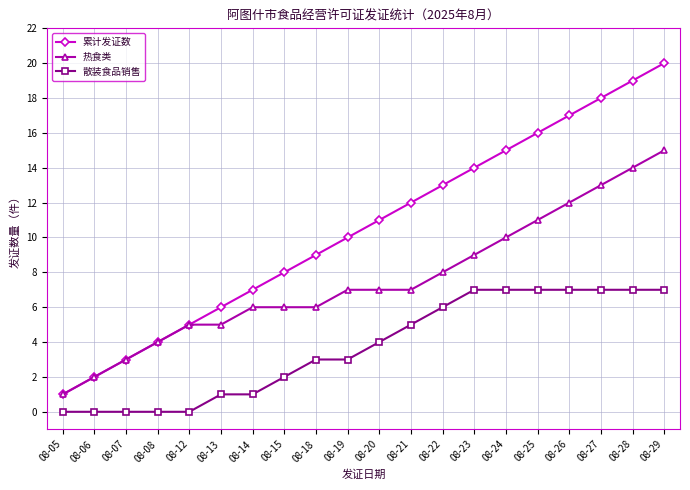

What are all the series names shown in the legend?

累计发证数, 热食类, 散装食品销售